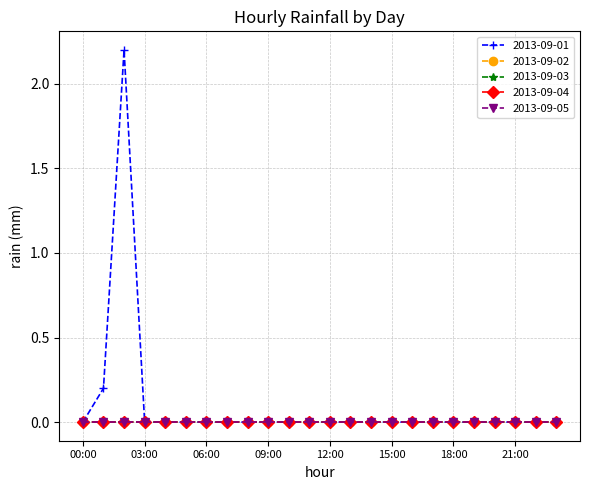

True or false: 2013-09-05 has more than 1 points higher than both neighbors.

False